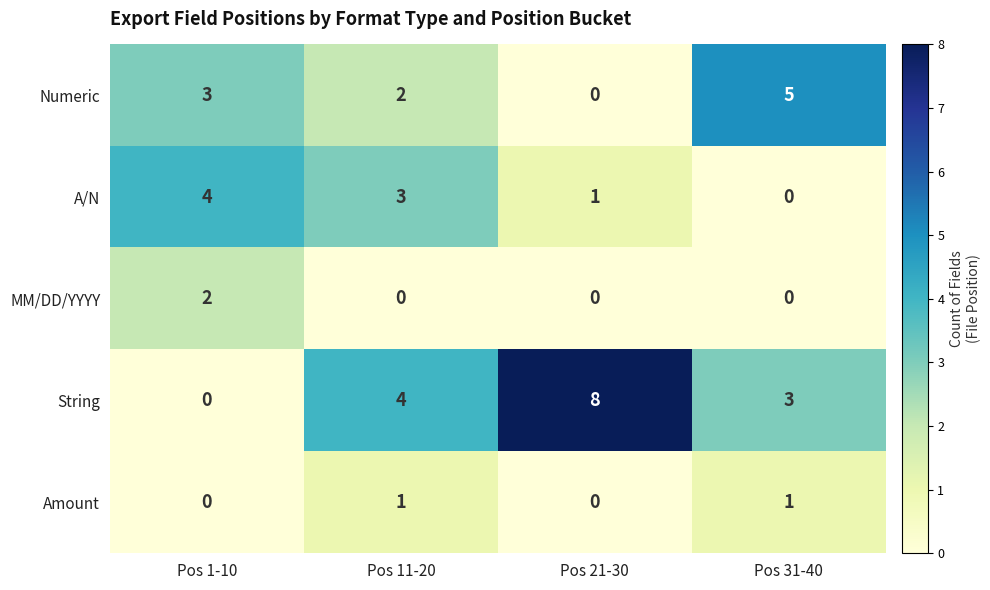

How many Amount values are between 0 and 1?

4